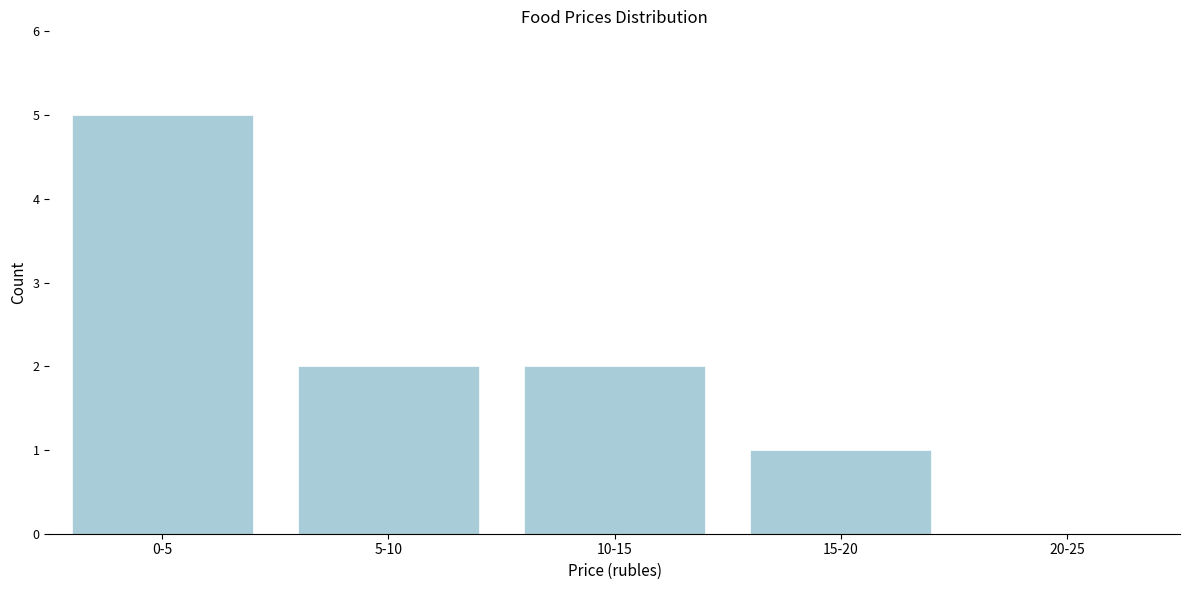

Reading left to right, what are all the values shown in this chart?

0-5=5	5-10=2	10-15=2	15-20=1	20-25=0